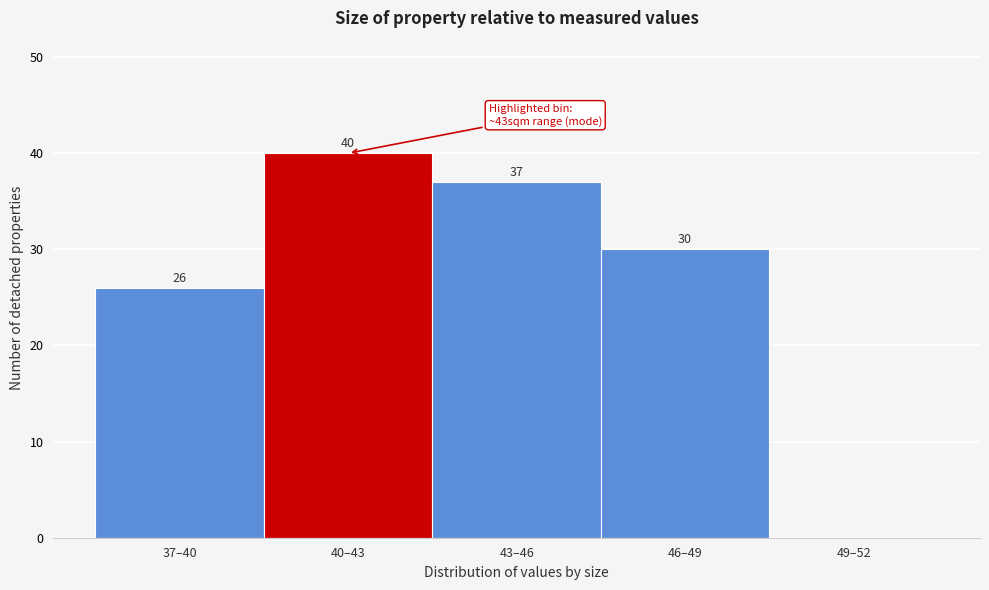

Reading right to left, list all the values displayed in this chart.

49–52=0	46–49=30	43–46=37	40–43=40	37–40=26